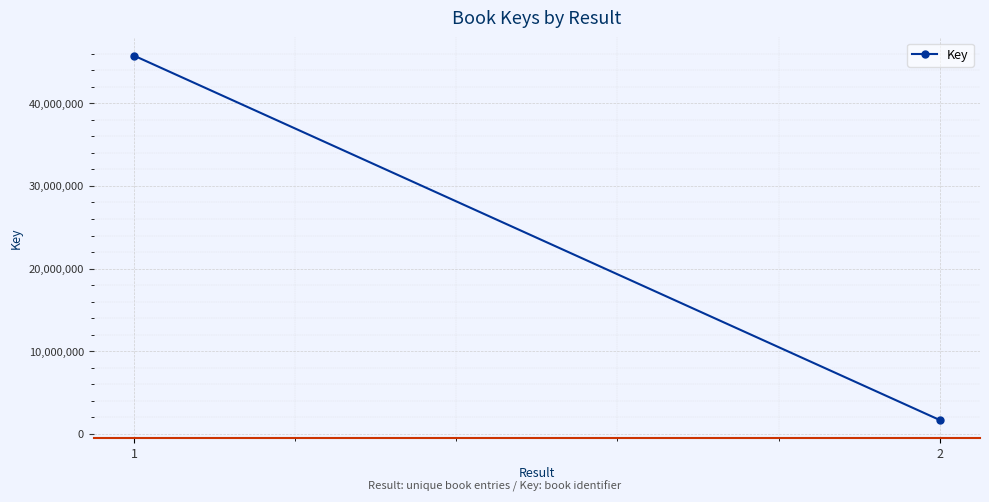

Reading left to right, transcribe all the data shown in this chart.

1=45764352	2=1681487